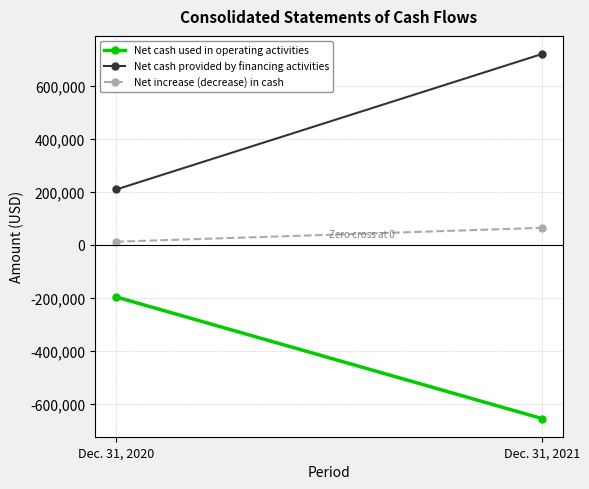

Is it true that Net cash provided by financing activities equals 335002 at Dec. 31, 2020?

False